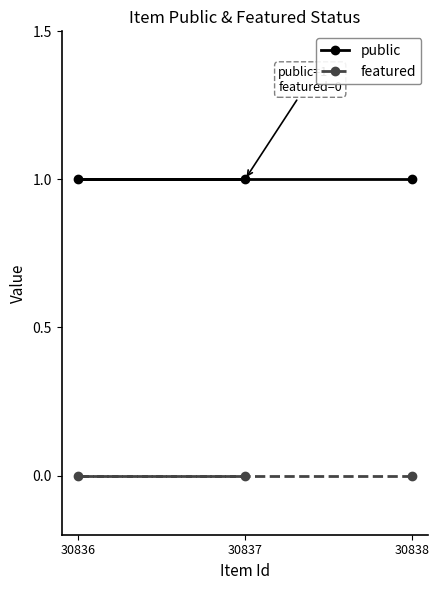

How many lines are shown in the chart?

2